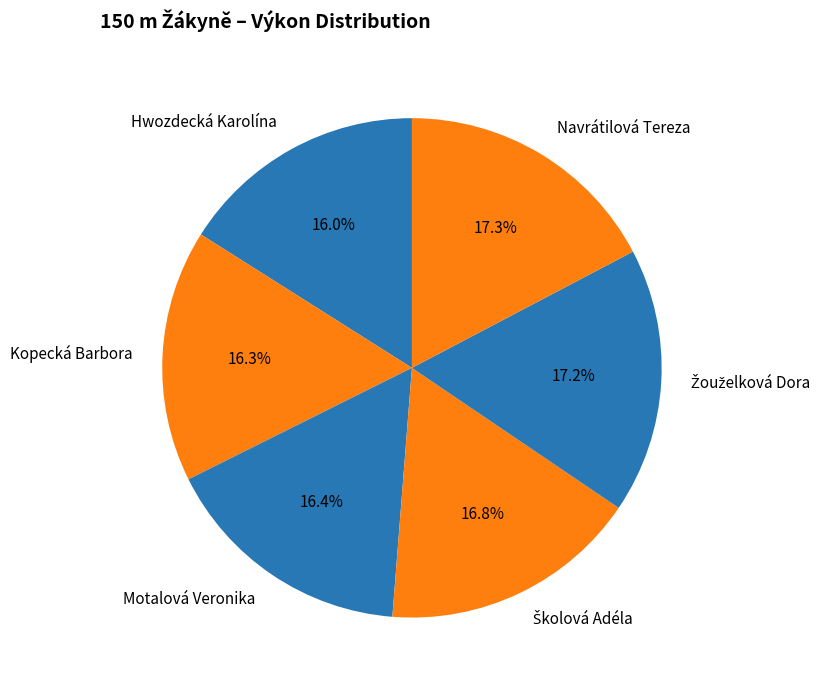

Count the number of slices in the pie.

6